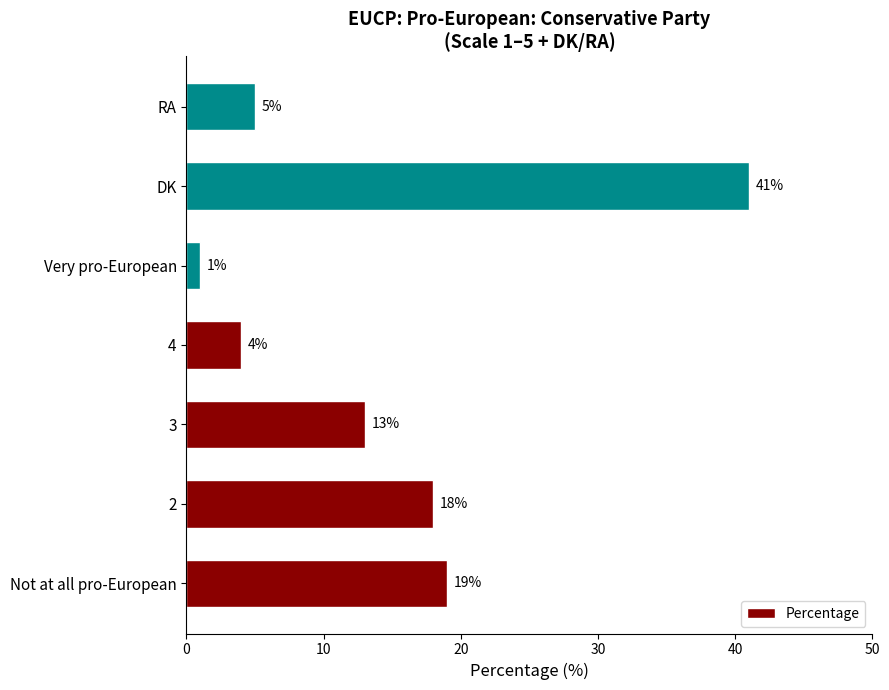

What is the difference between the maximum and minimum values?

40